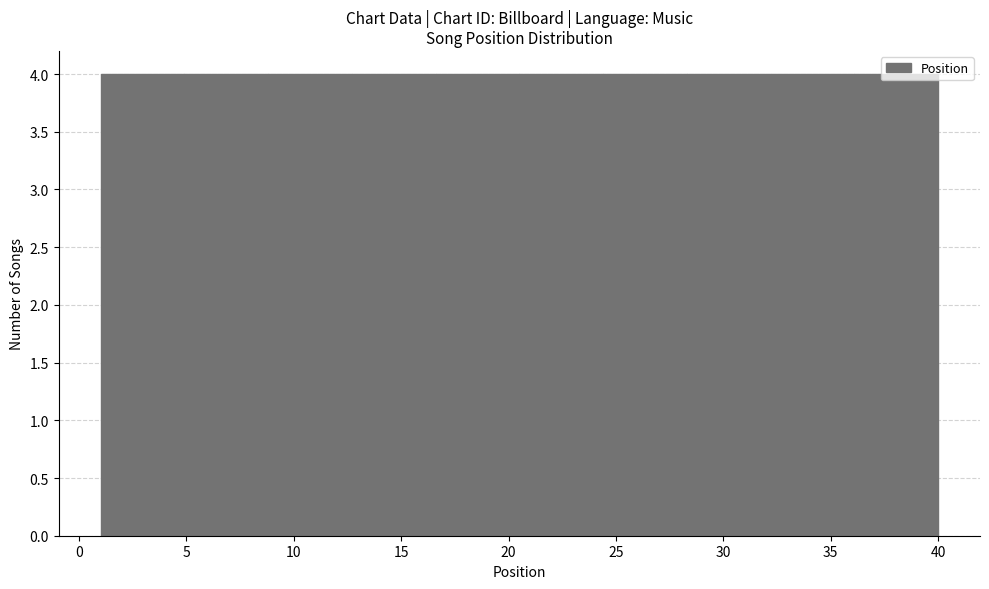

How tall is the bar that spans 1.0 to 4.9 on the x-axis? Neither the bar edges nor the heights are printed on the chart, so give them approximately, as read against the axes.

4